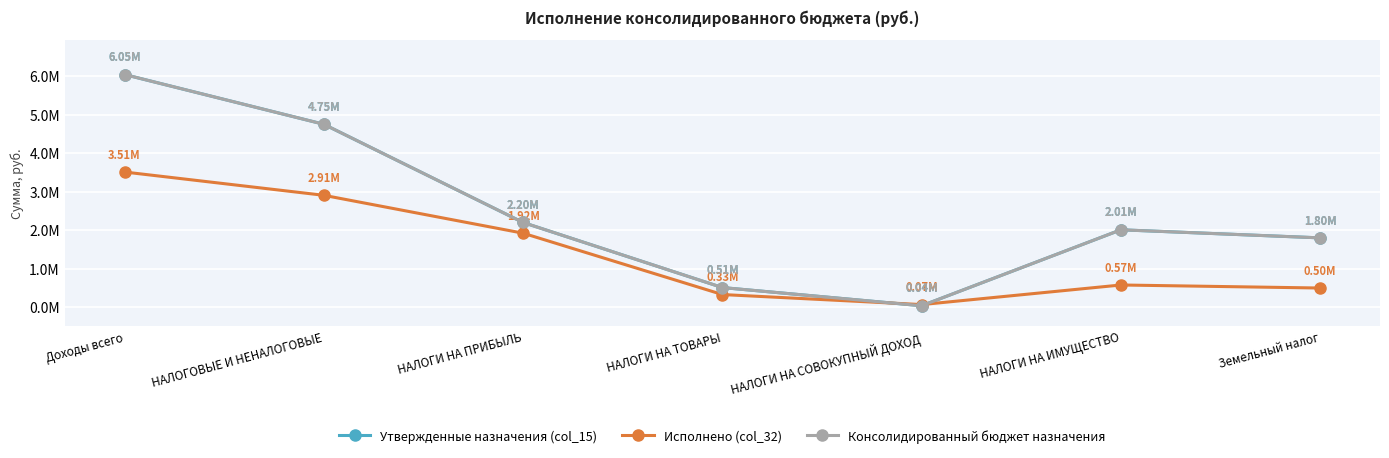

Does the chart have visible grid lines?

Yes